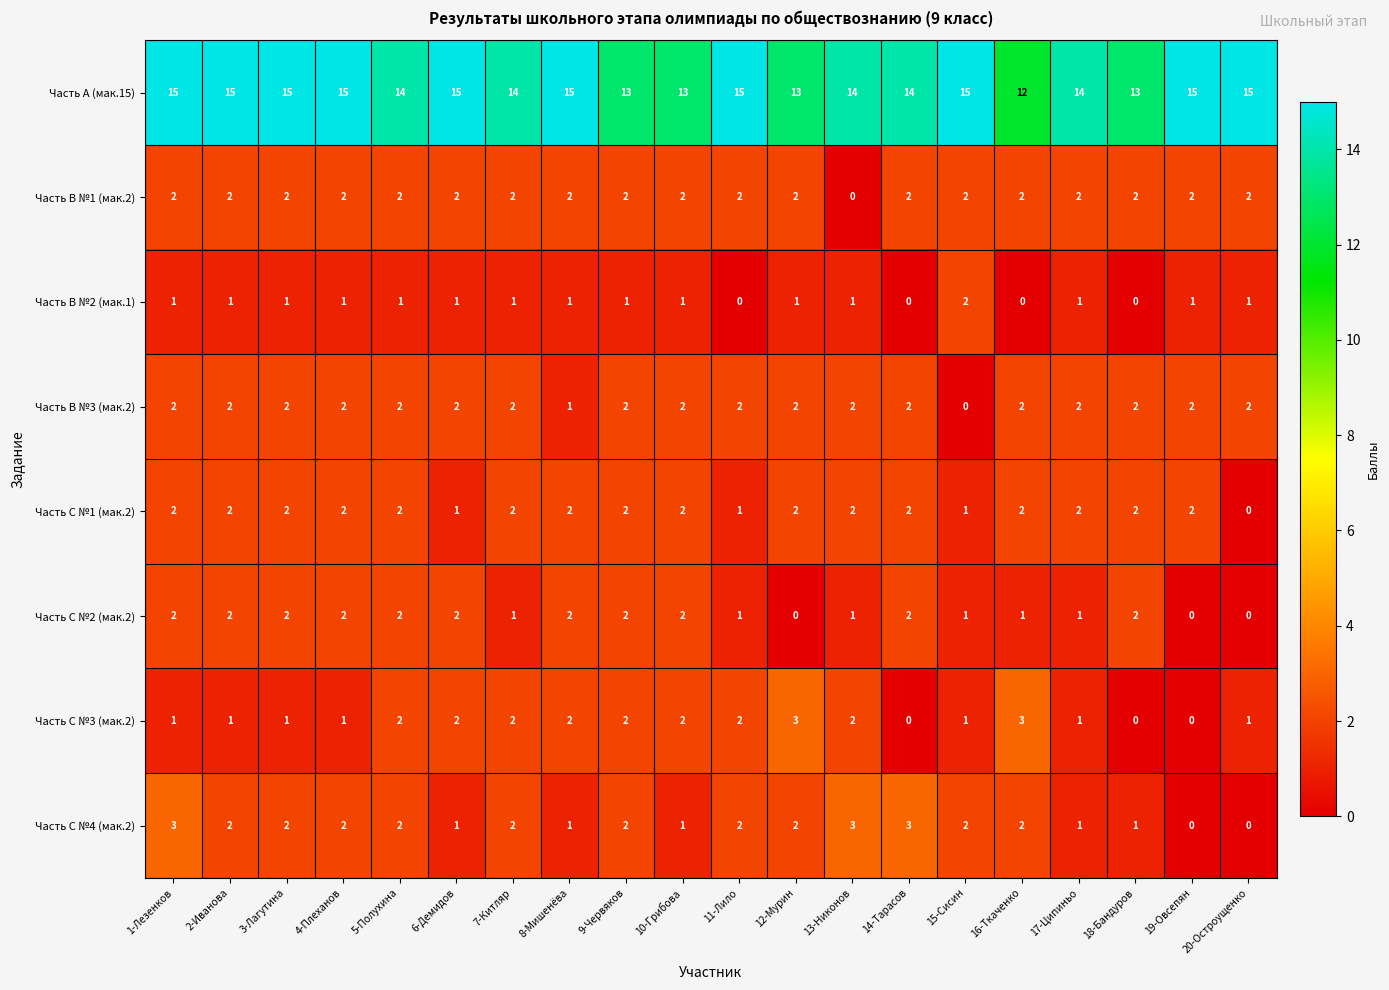

How many Часть С №4 (мак.2) values are between 1 and 2?

15